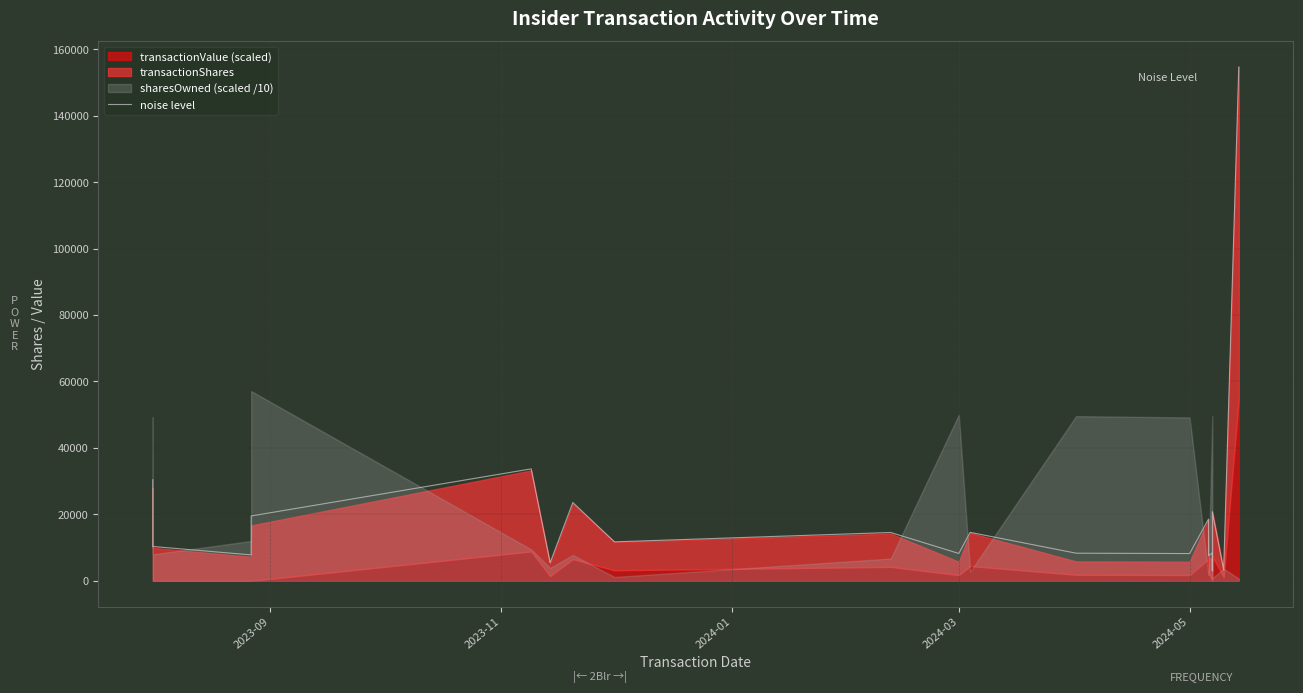

How many lines are shown in the chart?

1